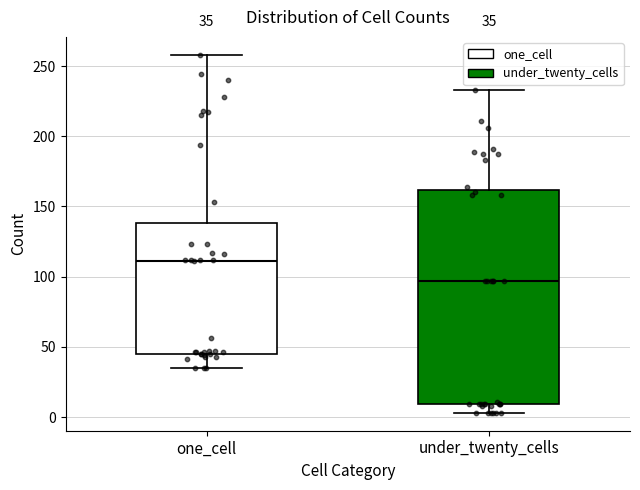

Which box is the tallest, from its lower edge to its upper edge?

under_twenty_cells